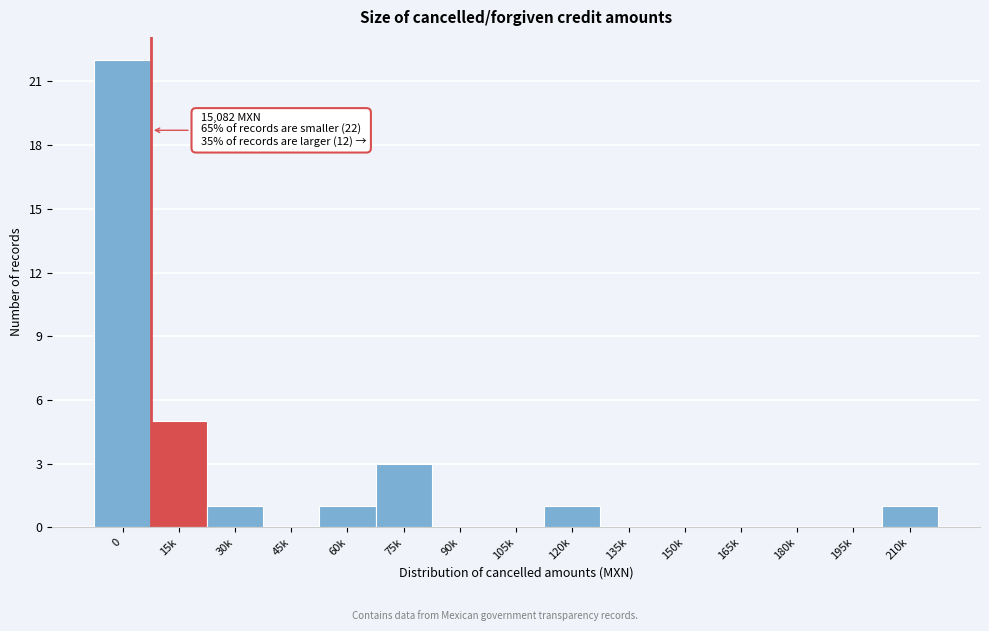

Reading left to right, transcribe all the data shown in this chart.

0=22	15k=5	30k=1	45k=0	60k=1	75k=3	90k=0	105k=0	120k=1	135k=0	150k=0	165k=0	180k=0	195k=0	210k=1